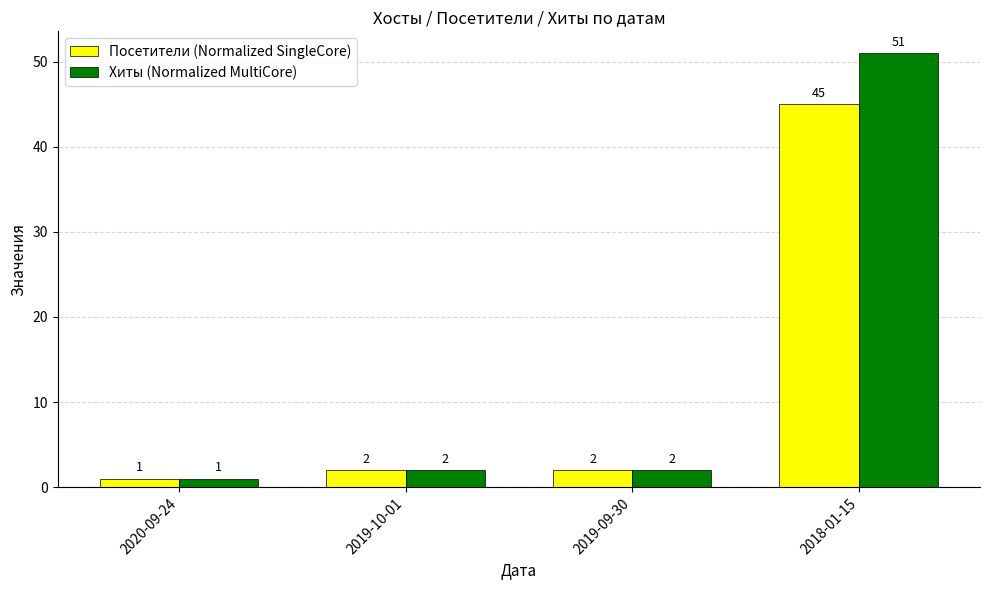

What is the maximum value shown in the chart?

51